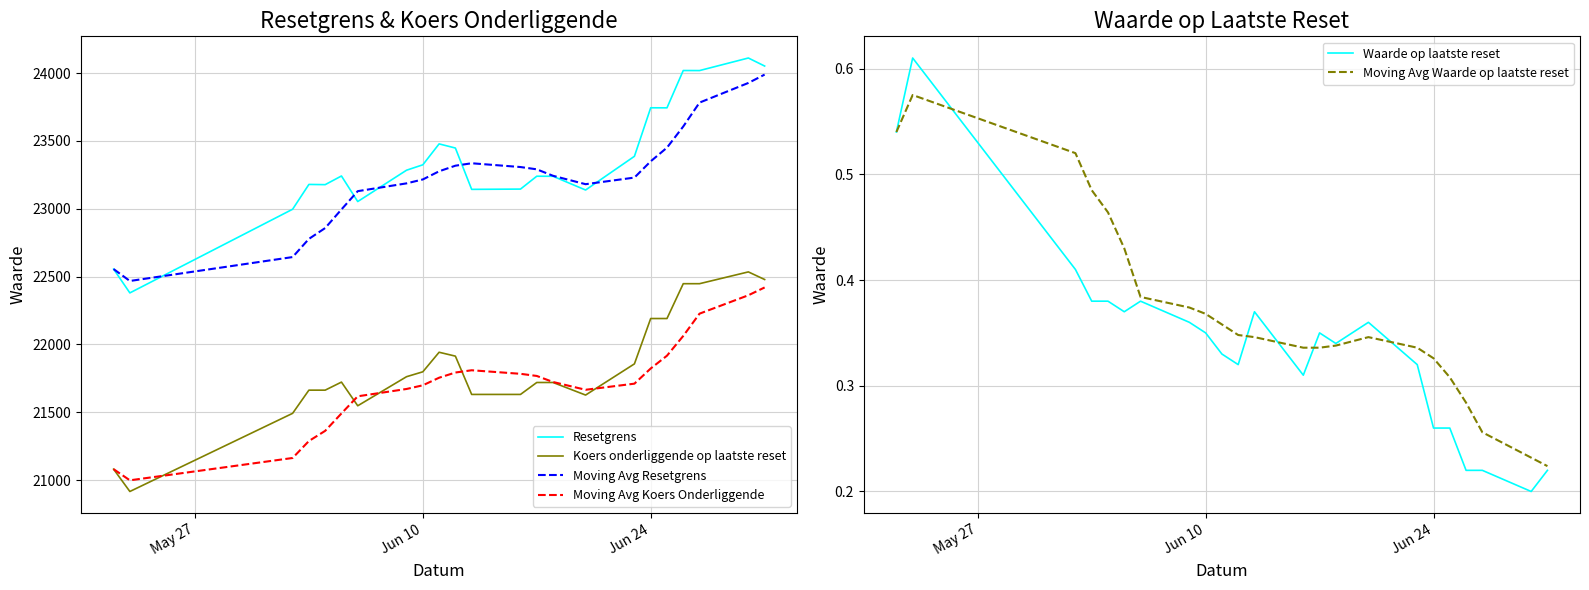

True or false: Moving Avg Koers Onderliggende and Resetgrens cross at least once.

False